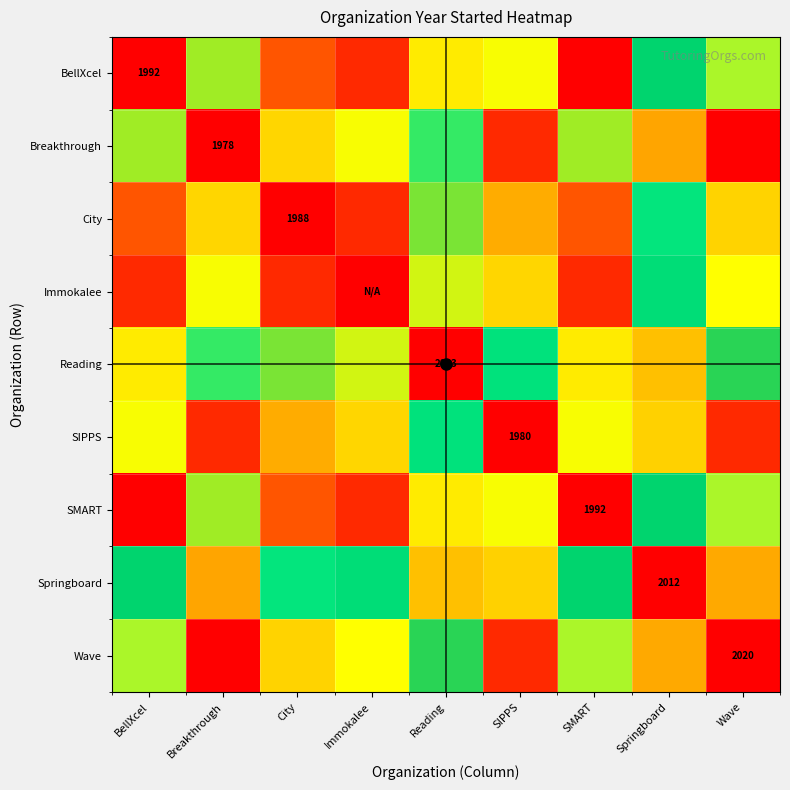

At which category is the sum across all series the highest?

BellXcel